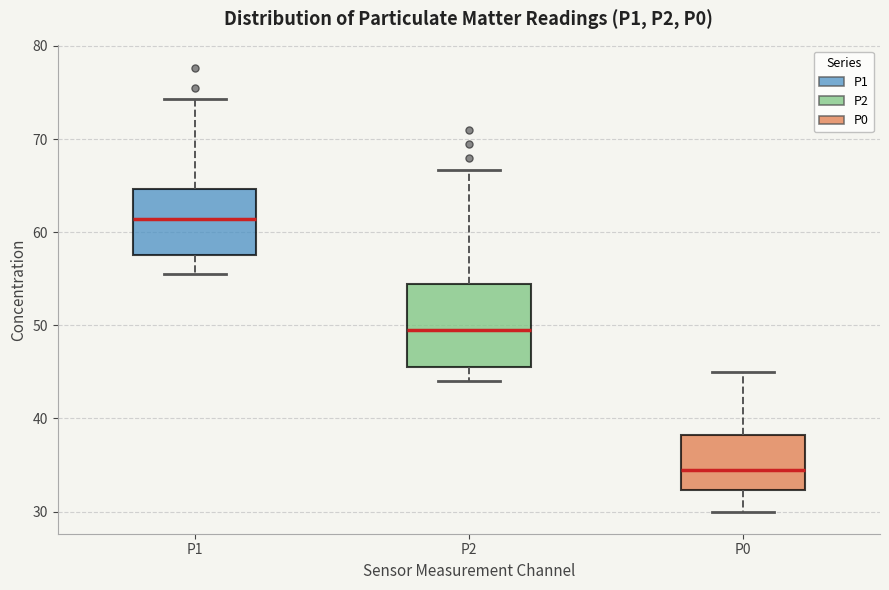

Which box has the highest median line?

P1